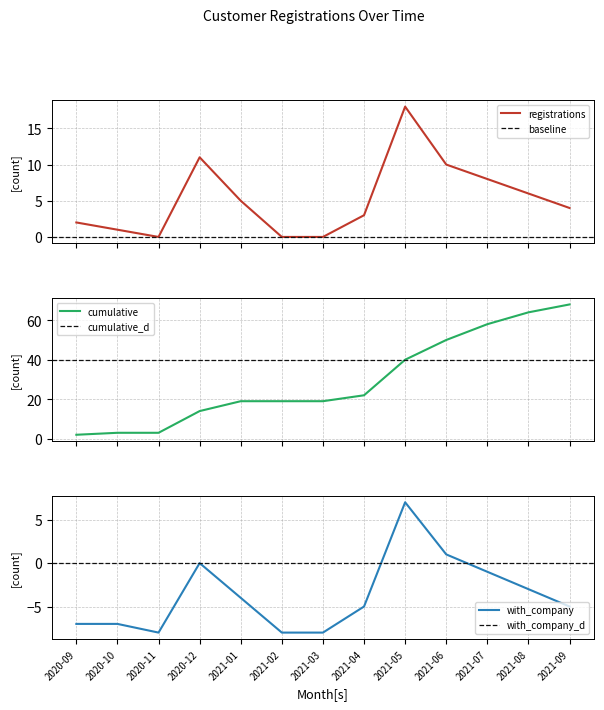

How many lines are shown in the chart?

3